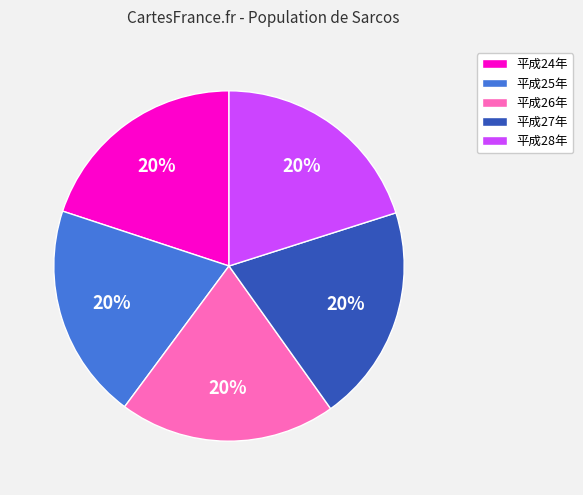

To the nearest percent, what portion does 平成26年 represent?

20%